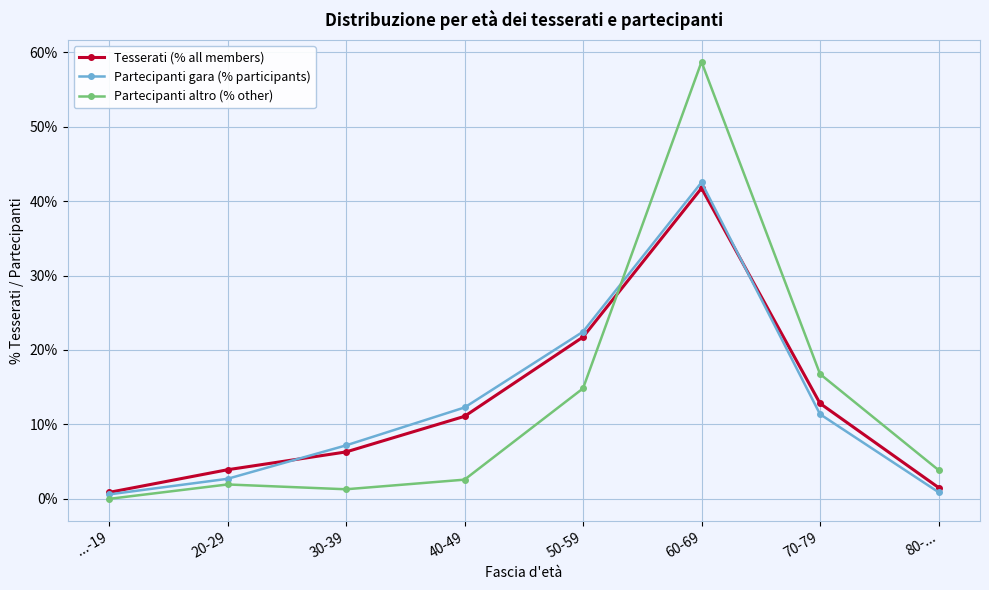

Reading left to right, what are all the values shown in this chart?

Tesserati (% all members): ...-19=0.0	20-29=0.0	30-39=0.1	40-49=0.1	50-59=0.2	60-69=0.4	70-79=0.1	80-...=0.0
Partecipanti gara (% participants): ...-19=0.0	20-29=0.0	30-39=0.1	40-49=0.1	50-59=0.2	60-69=0.4	70-79=0.1	80-...=0.0
Partecipanti altro (% other): ...-19=0.0	20-29=0.0	30-39=0.0	40-49=0.0	50-59=0.1	60-69=0.6	70-79=0.2	80-...=0.0